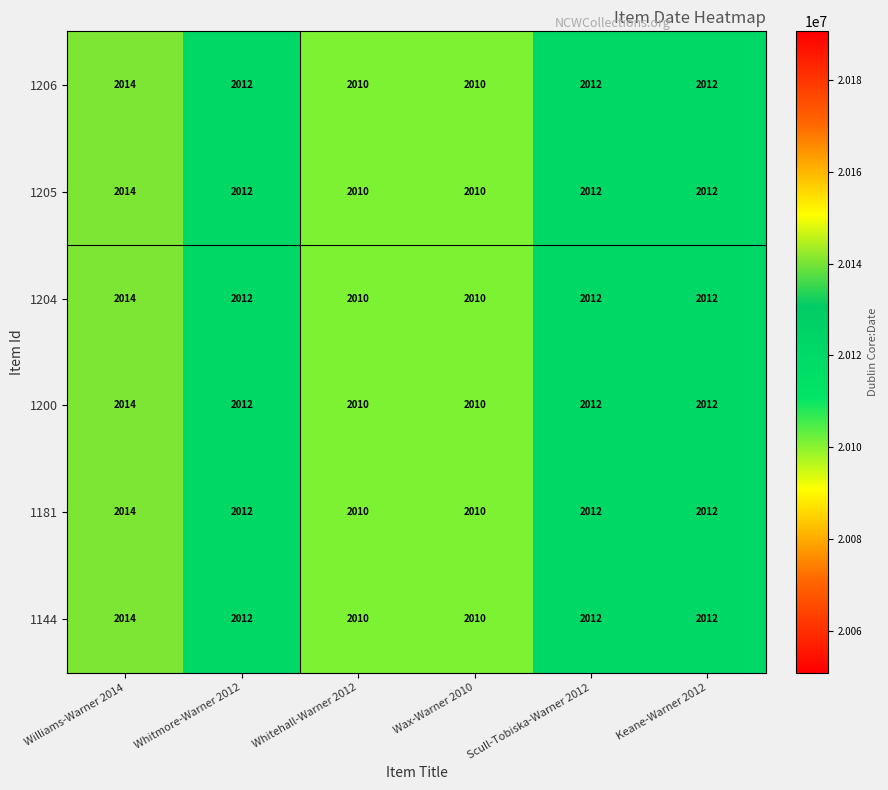

Read the 1204 value at Wax-Warner 2010.

2010